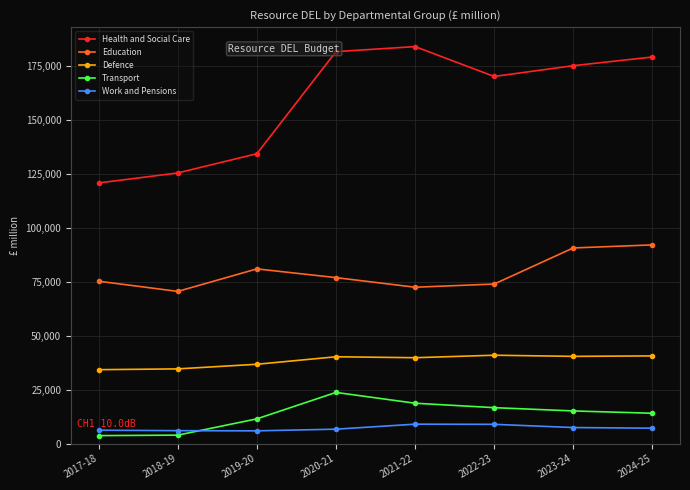

What is the sum of all Transport values?

107098